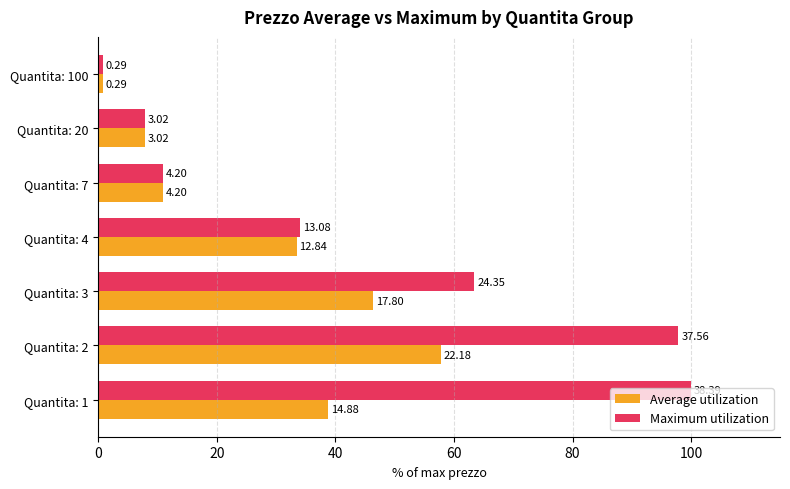

What are all the series names shown in the legend?

Average utilization, Maximum utilization